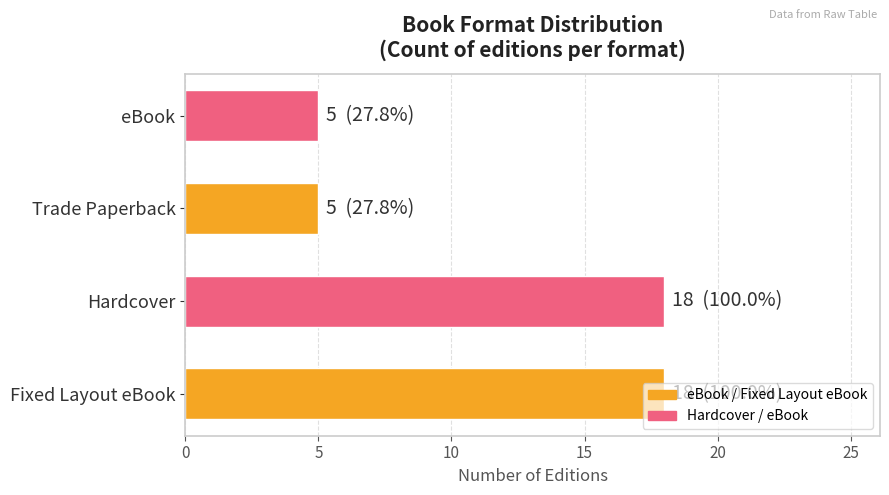

What is the minimum value shown in the chart?

5